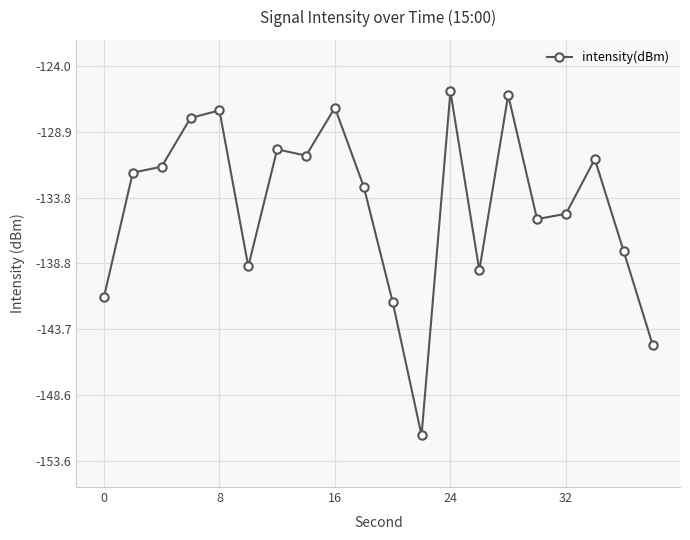

What is the greatest value displayed?

-125.9